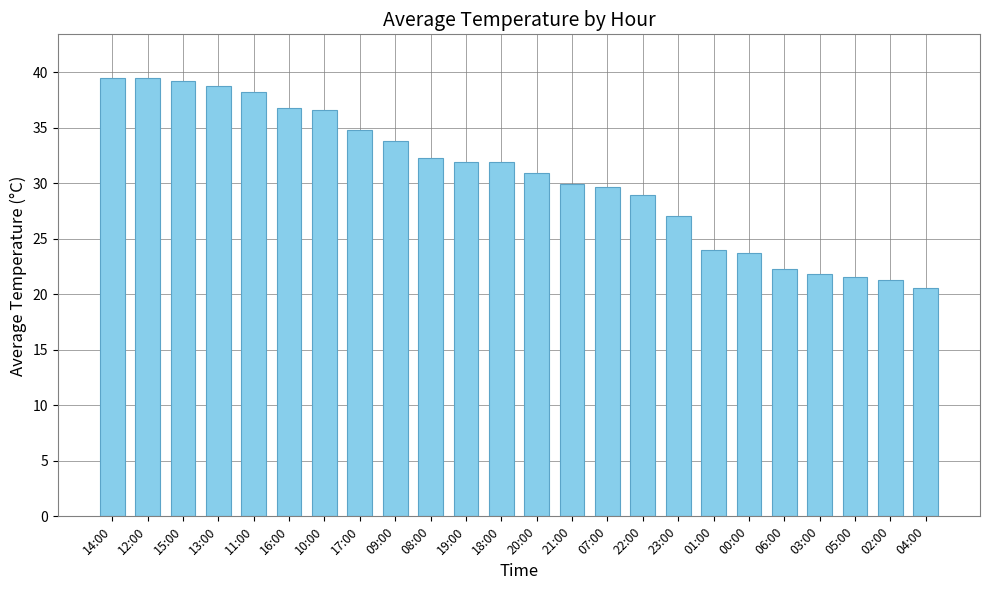

Is it true that the value at 01:00 is 13.2?

False